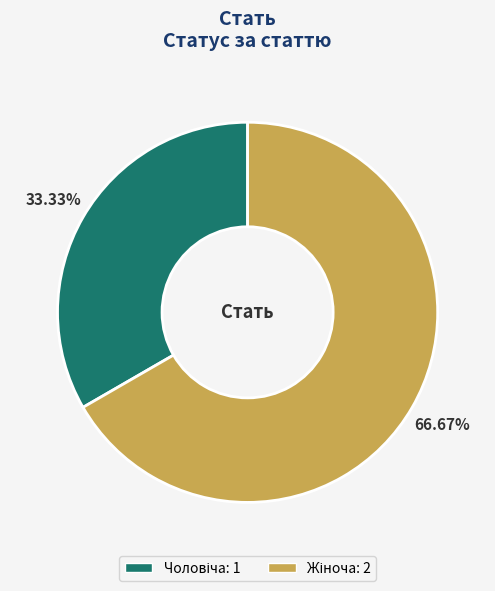

To the nearest percent, what is the difference between the largest and smallest slice percentages?

33%